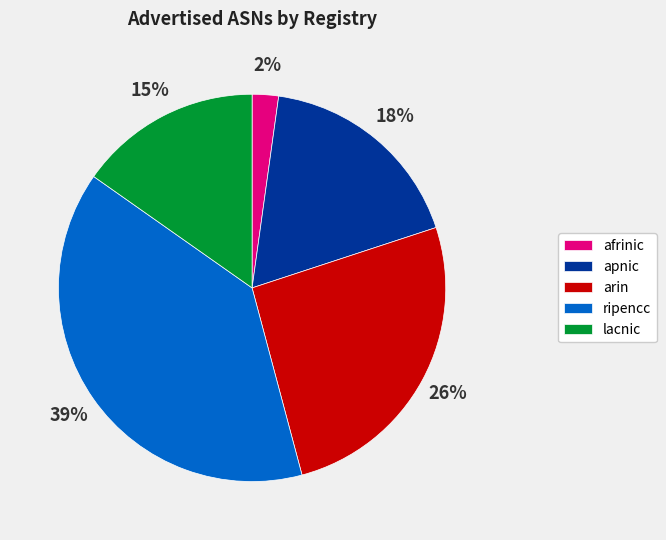

Rank the categories by value from highest to lowest.

ripencc, arin, apnic, lacnic, afrinic